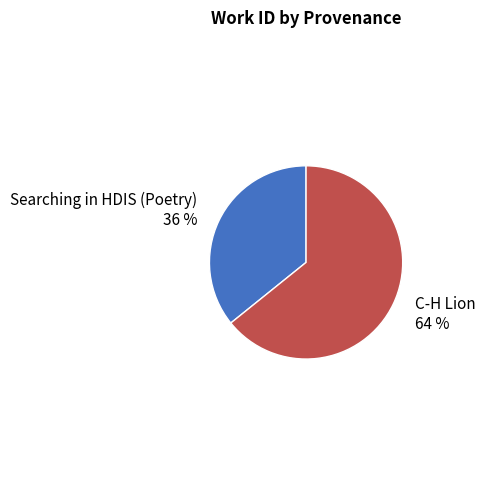

Combined, do C-H Lion and Searching in HDIS (Poetry) account for over 50%?

Yes